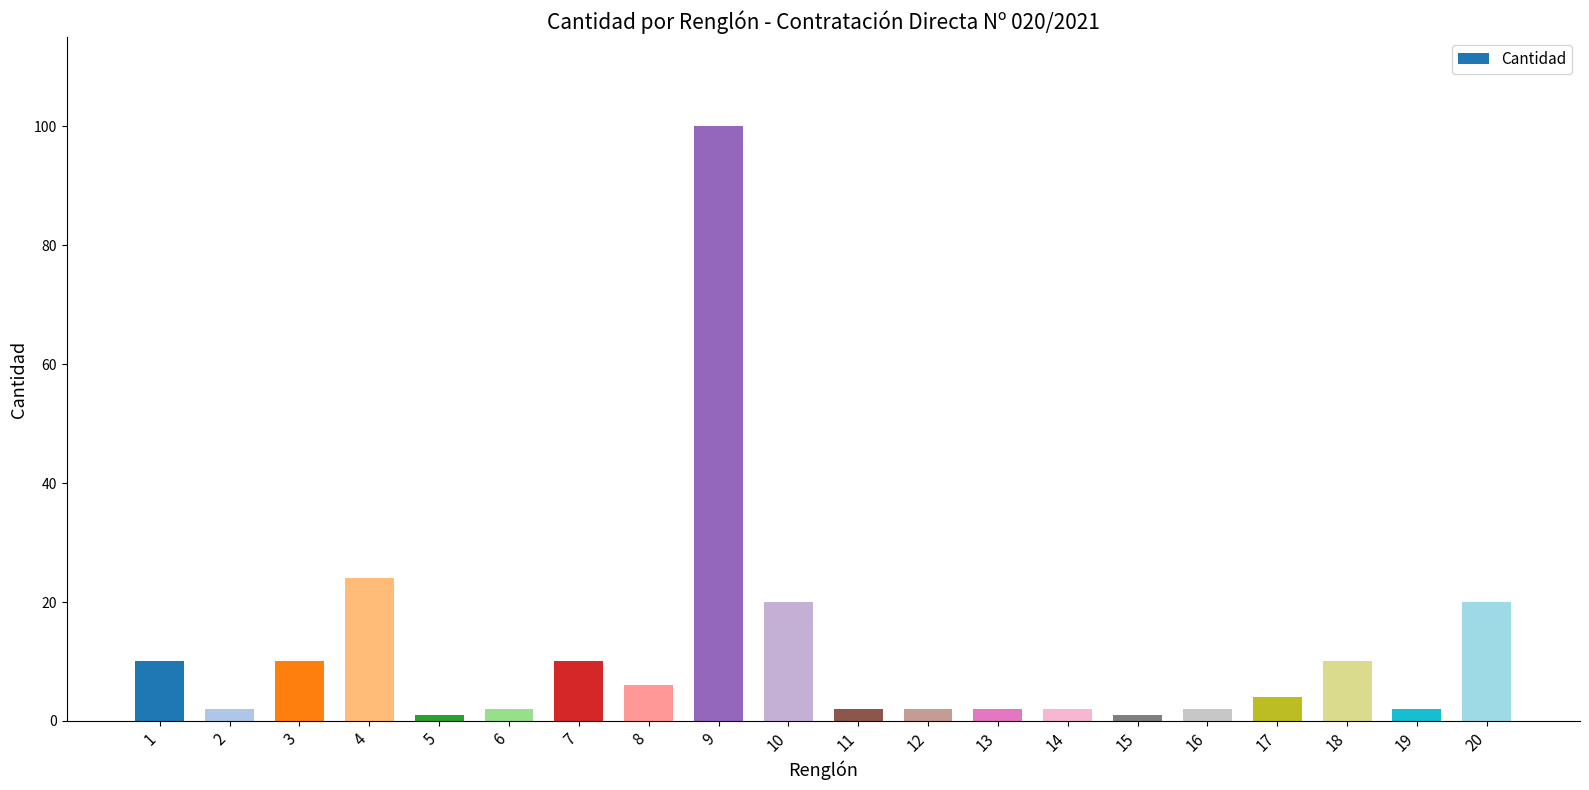

What is the sum of all values?

232